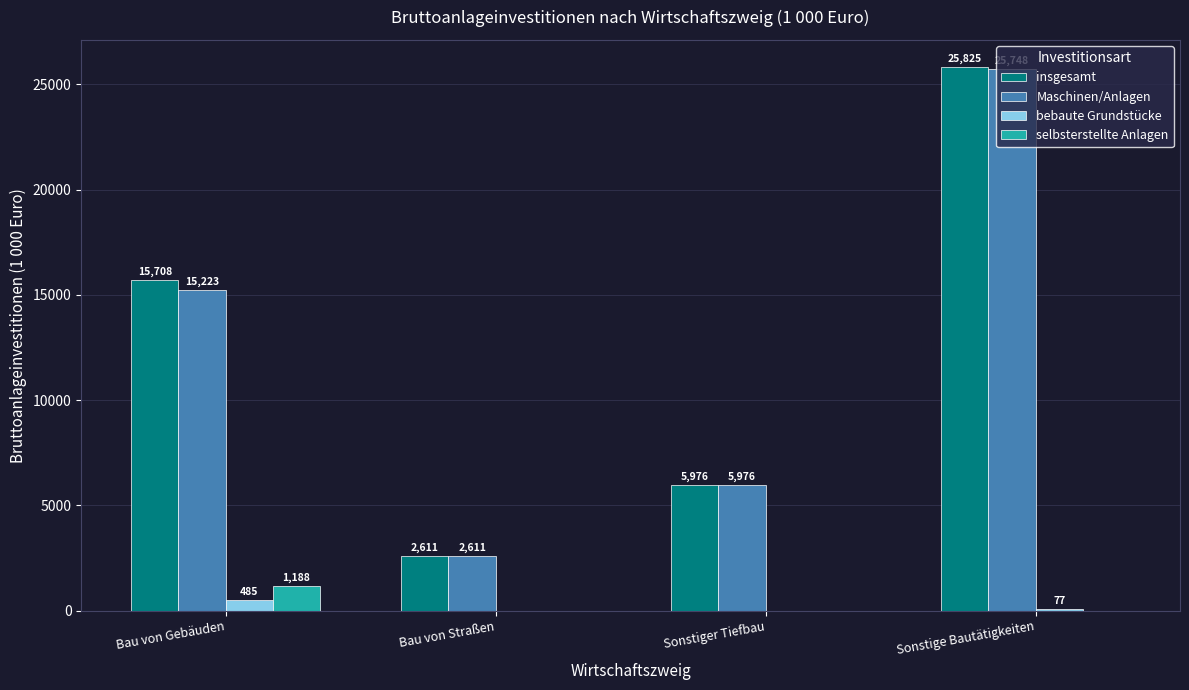

Which series changed the most between Bau von Straßen and Sonstige Bautätigkeiten?

insgesamt